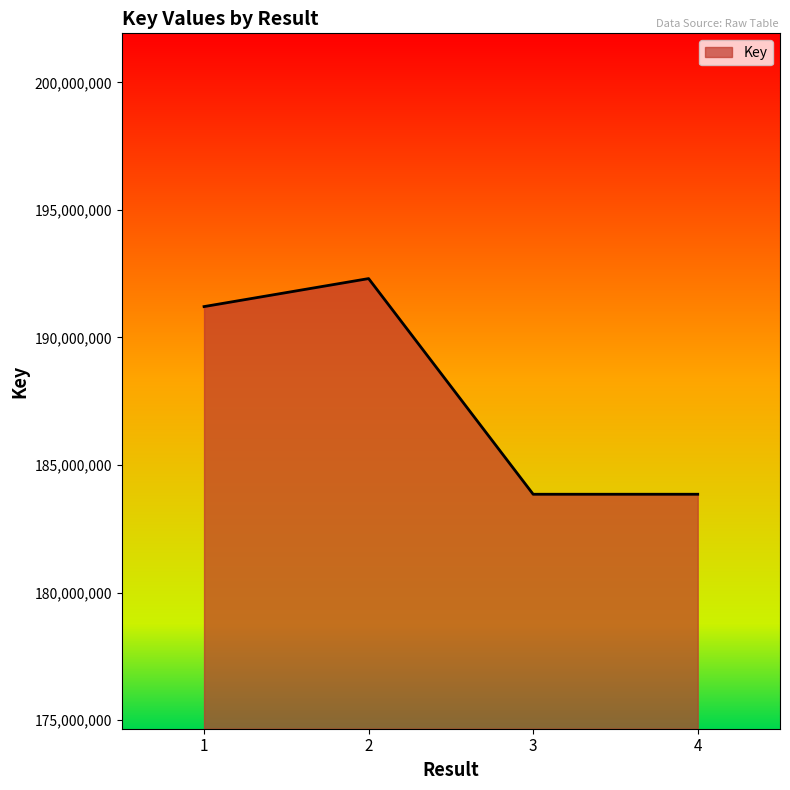

Where is the data nearest to the value 188080221?

1